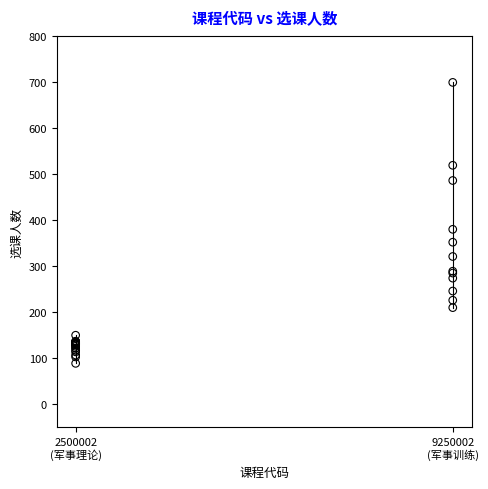

What Y value in the scatter plot is closest to 394?

380